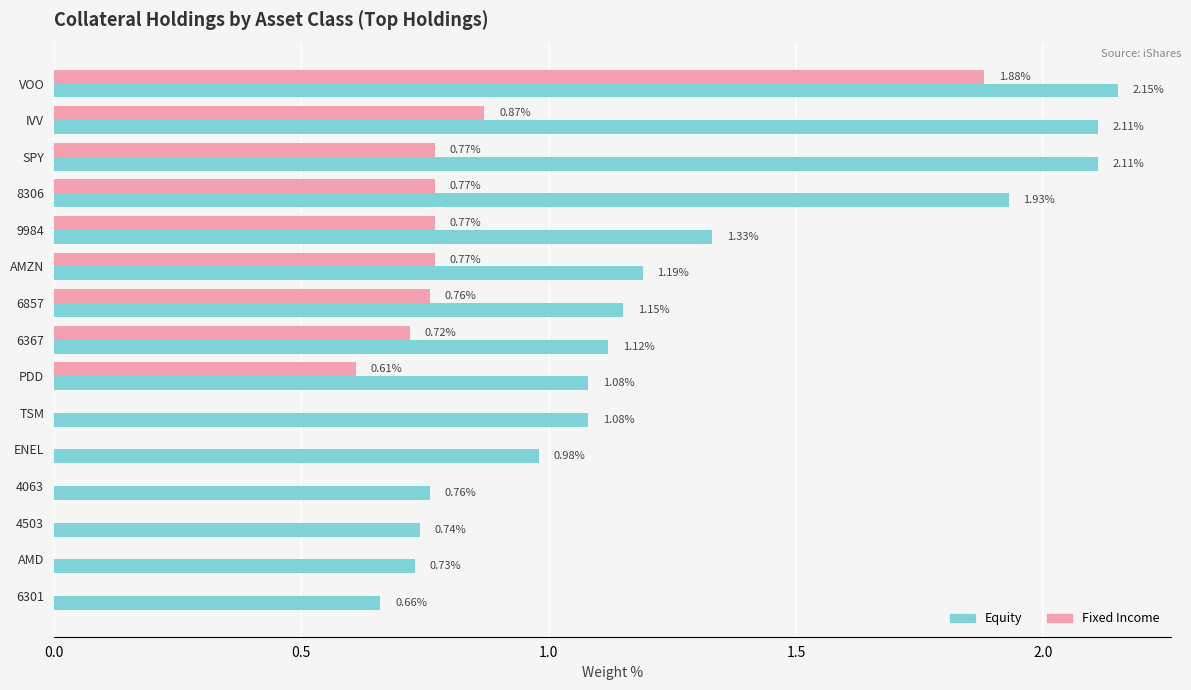

Which series has the largest total across all categories?

Equity